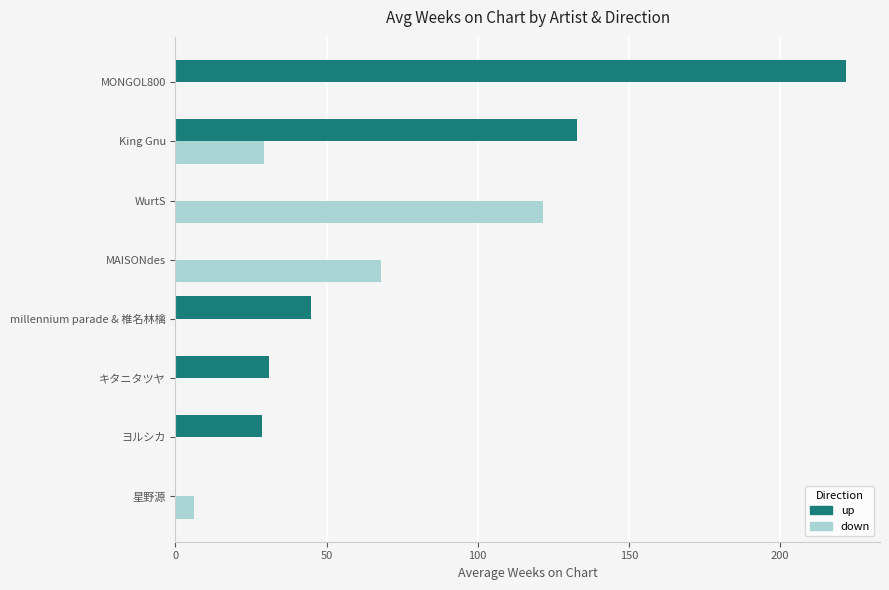

The value of up at millennium parade & 椎名林檎 is 77.4. True or false?

False